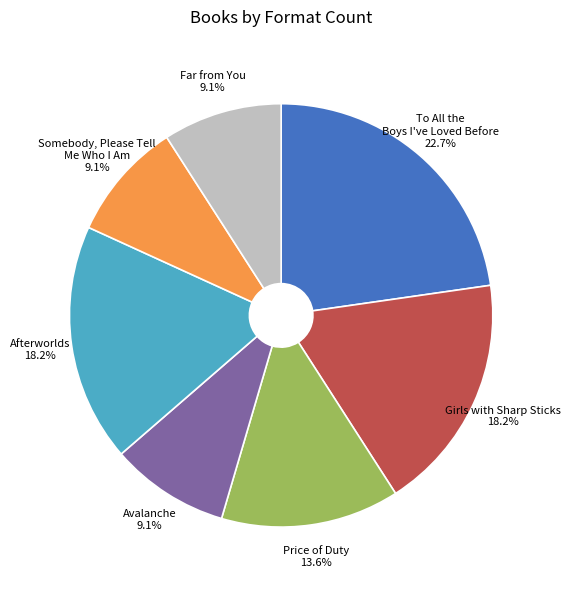

How many slices are in this pie chart?

7